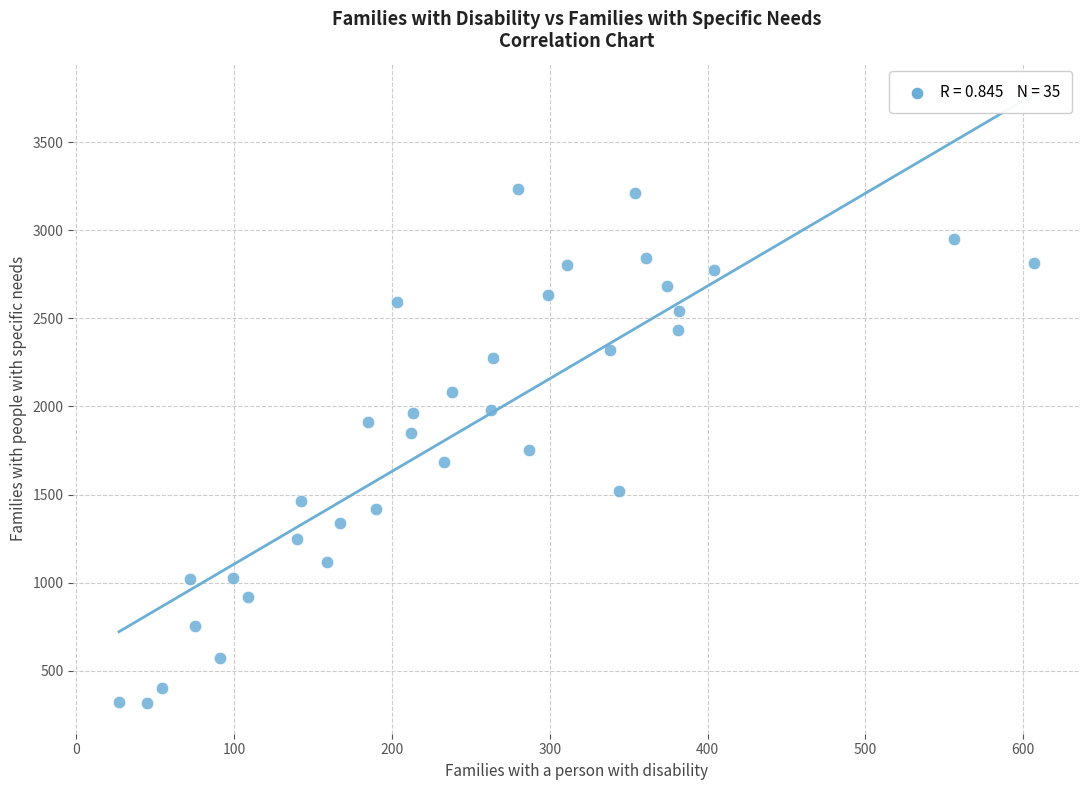

What is the range of X values (max minus min)?

580